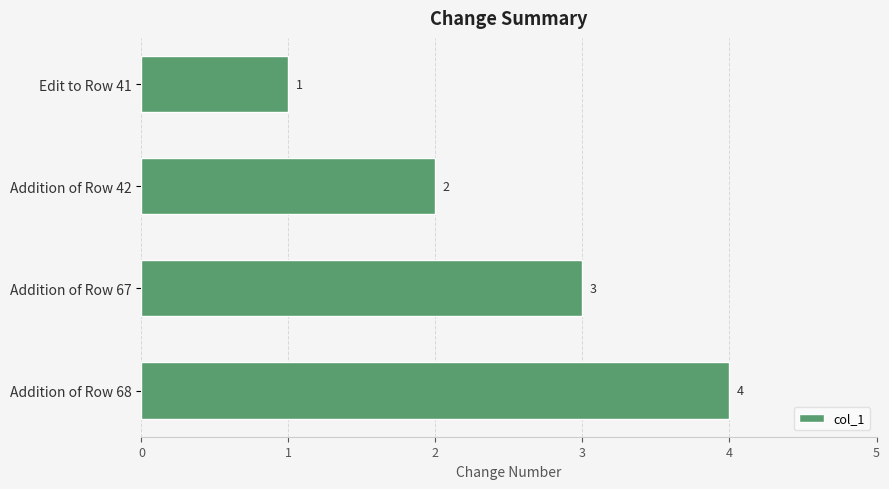

What is the label of the 4th bar from the top?

Addition of Row 68